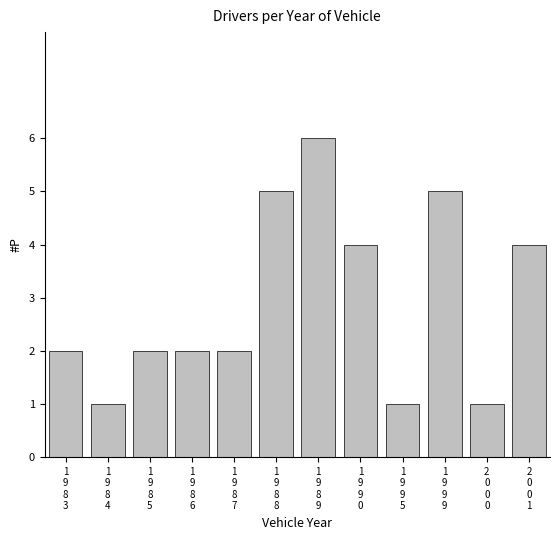

What is the change in value from 1
9
8
7 to 1
9
9
0?

+2